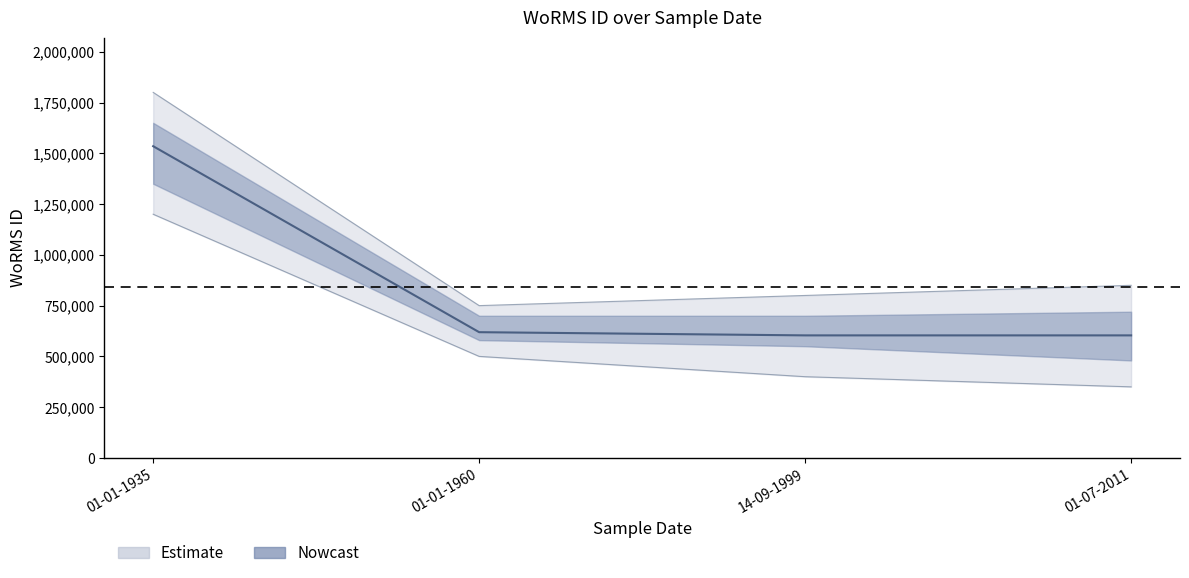

What is the change in value from 01-01-1935 to 14-09-1999?

-931505